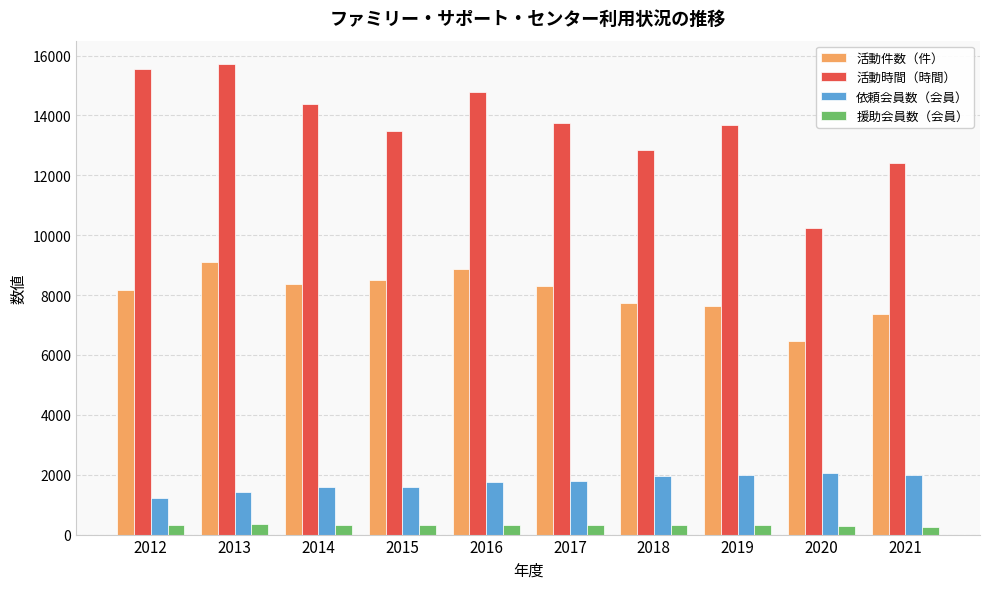

At which category does the chart reach its peak across all series?

2013